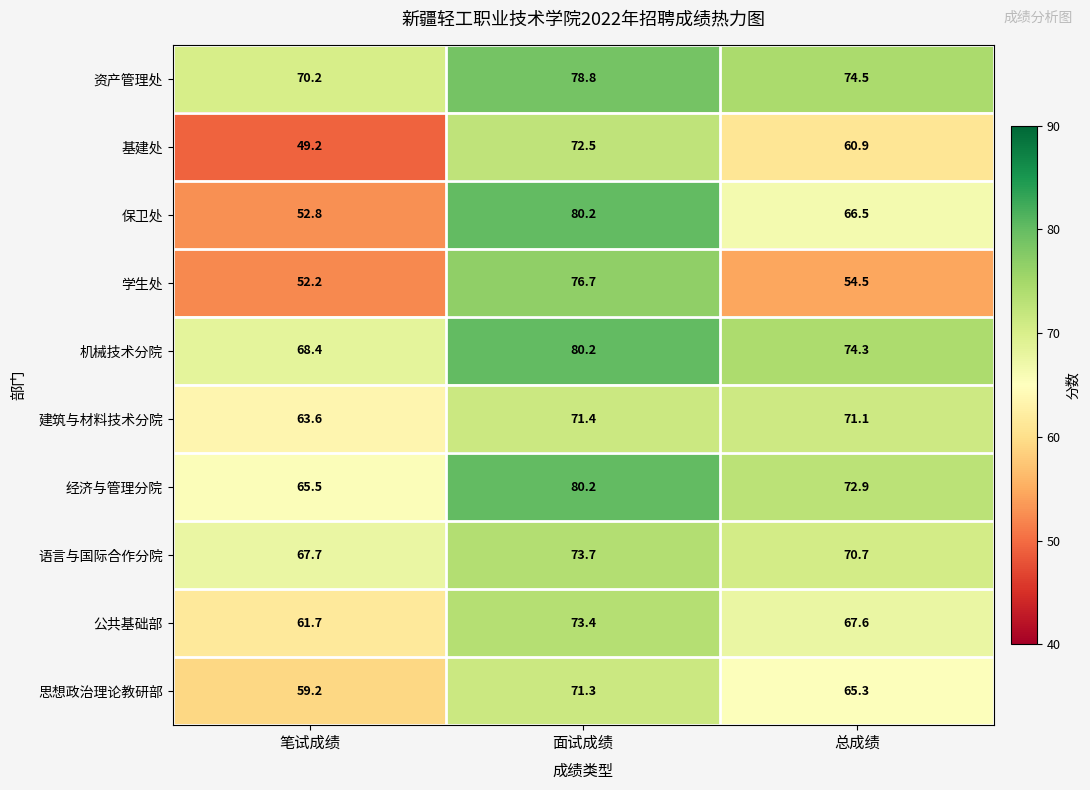

At how many categories does at least one series exceed 53?

3